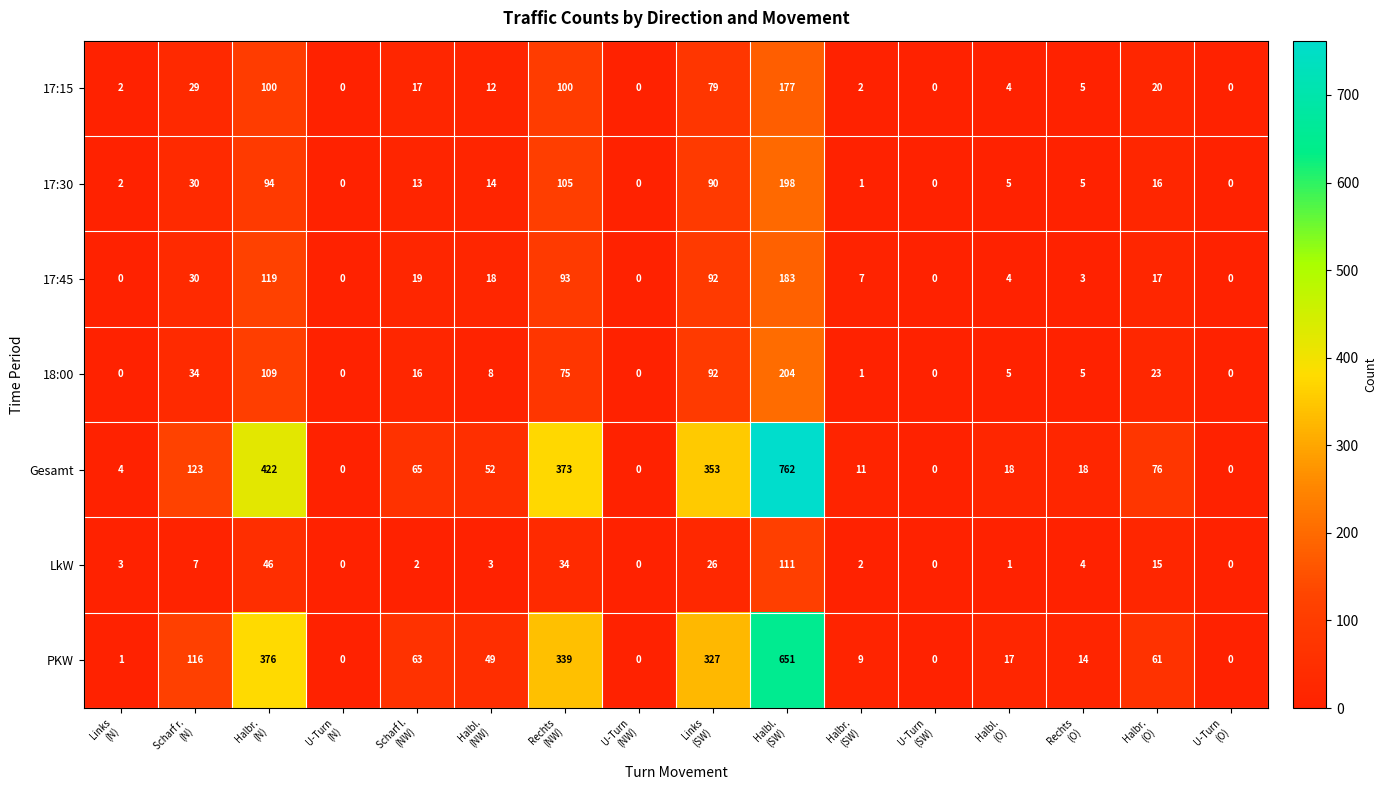

At how many categories does at least one series exceed 203?

4